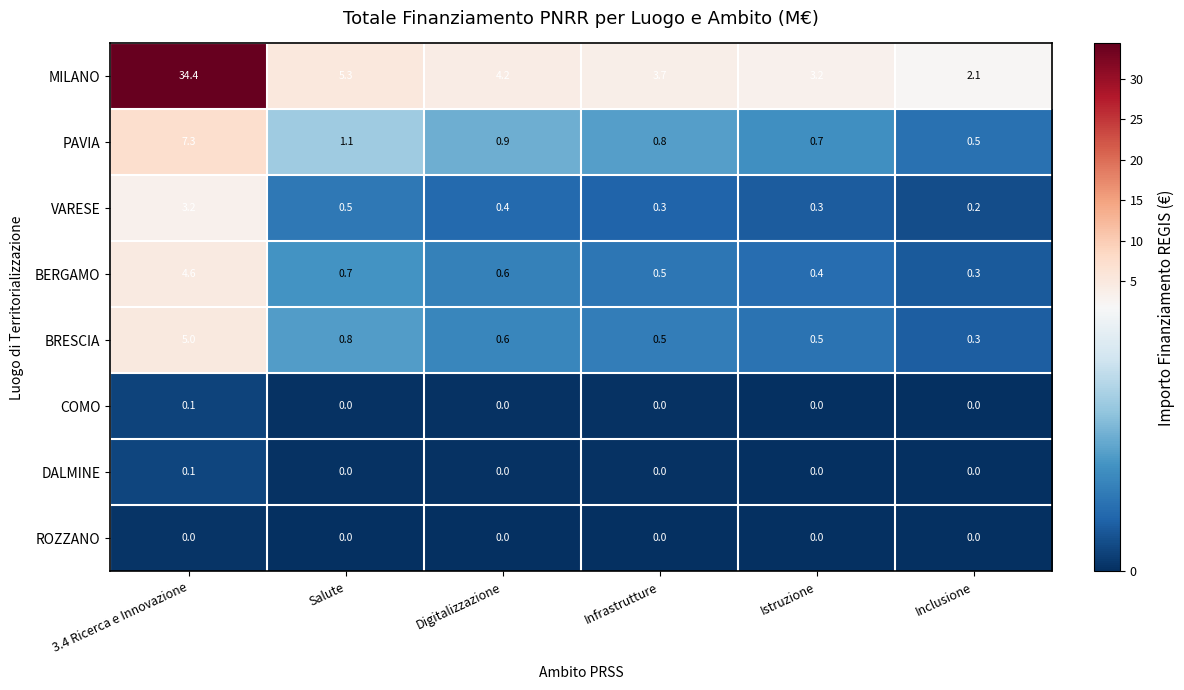

What is the greatest value displayed?

34.4